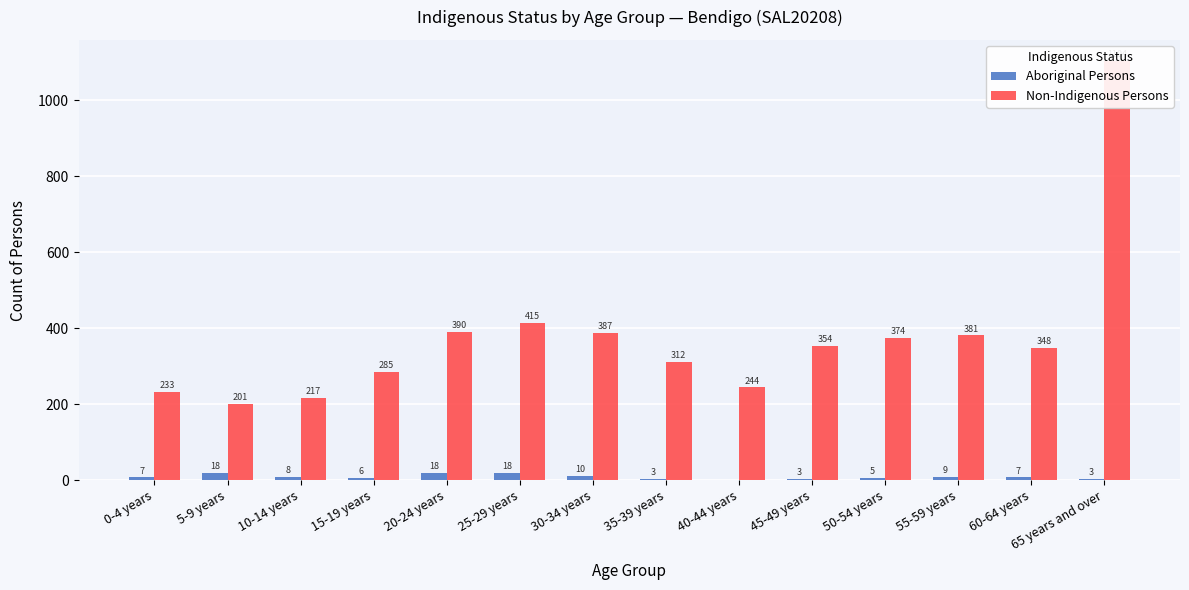

How many groups of bars are there?

14